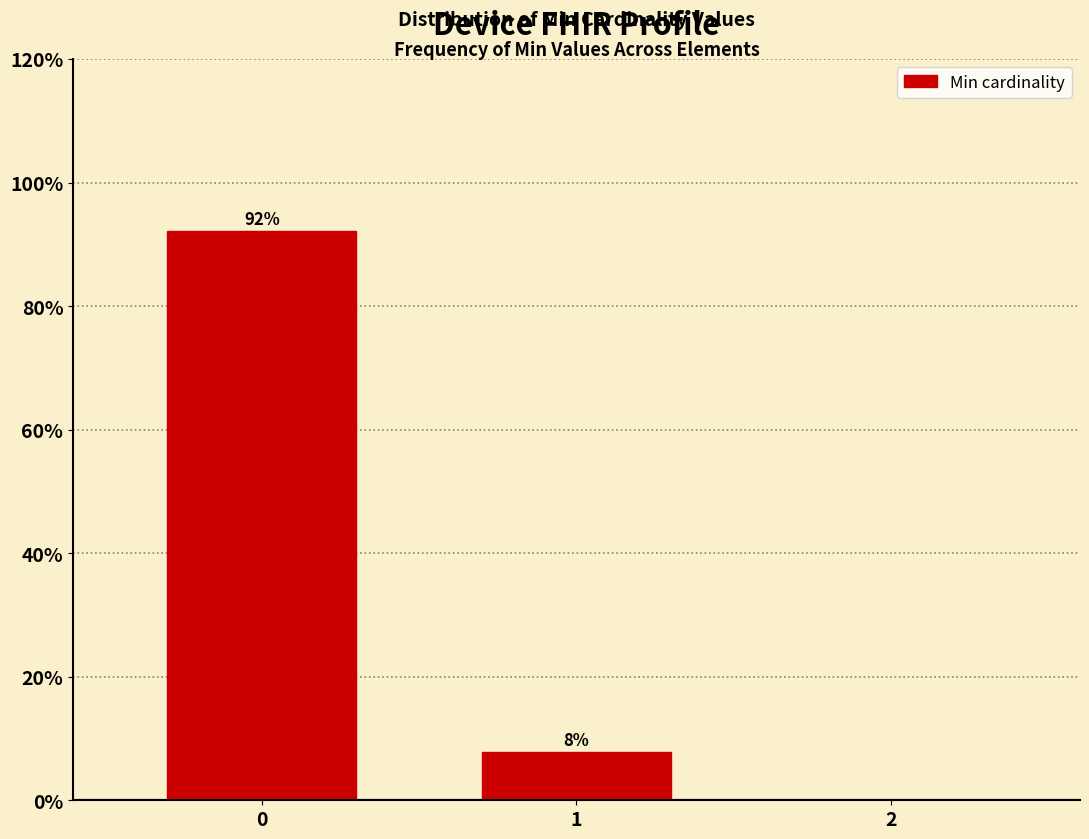

Rank the categories by value from highest to lowest.

0, 1